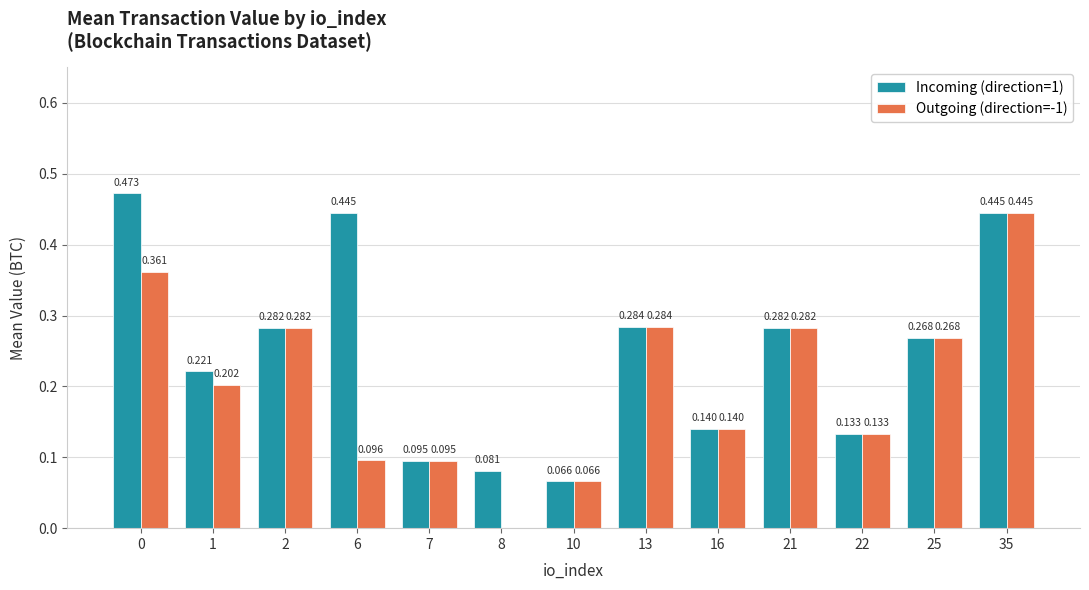

Is the value of Incoming (direction=1) at 16 greater than the value of Outgoing (direction=-1) at 0?

No